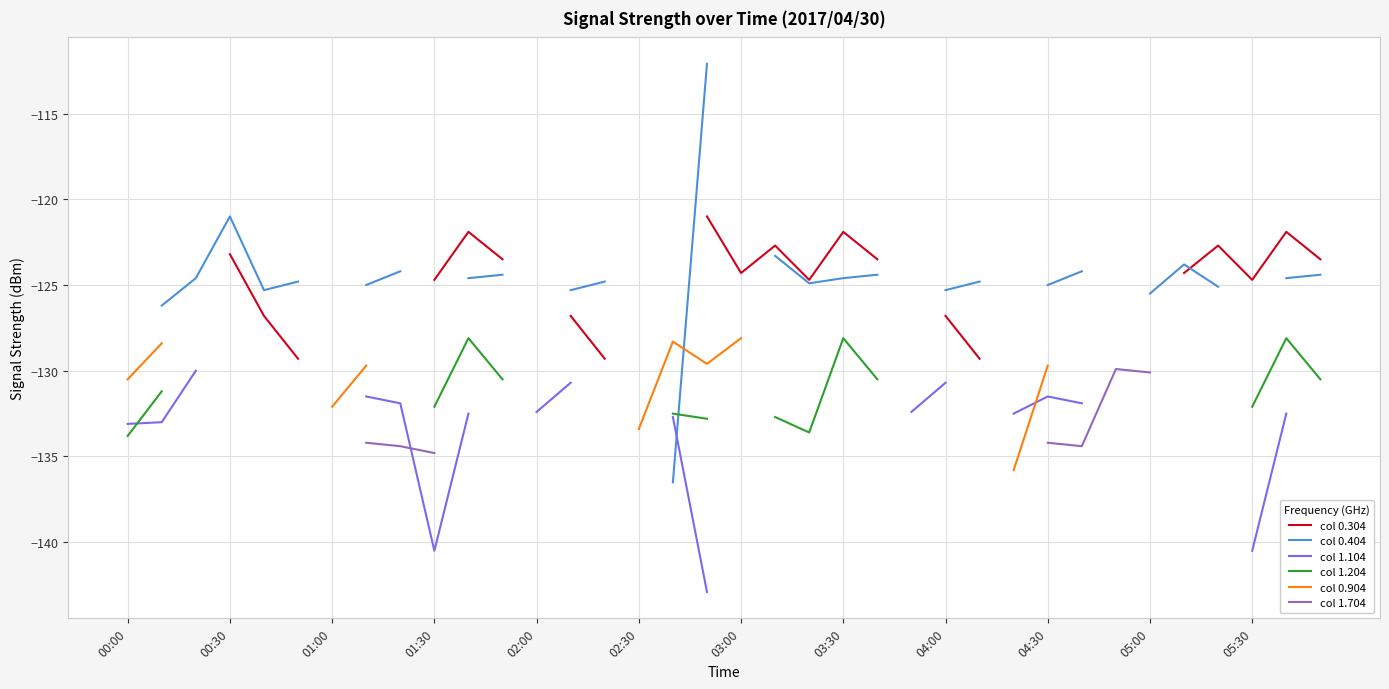

The col 0.304 series shows -124.7 at 05:30. True or false?

True